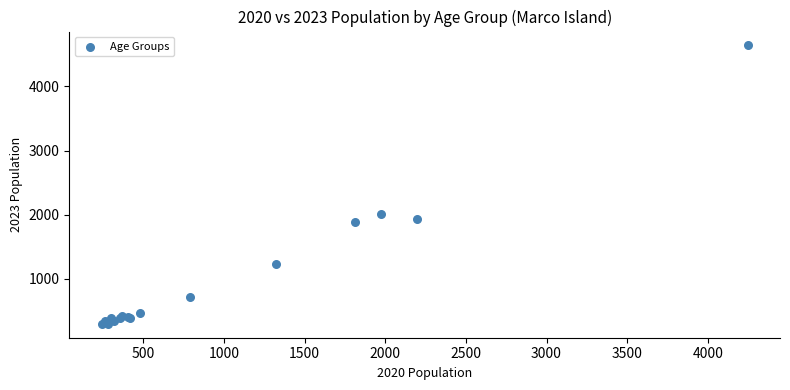

What Y value in the scatter plot is closest to 2469?

2008